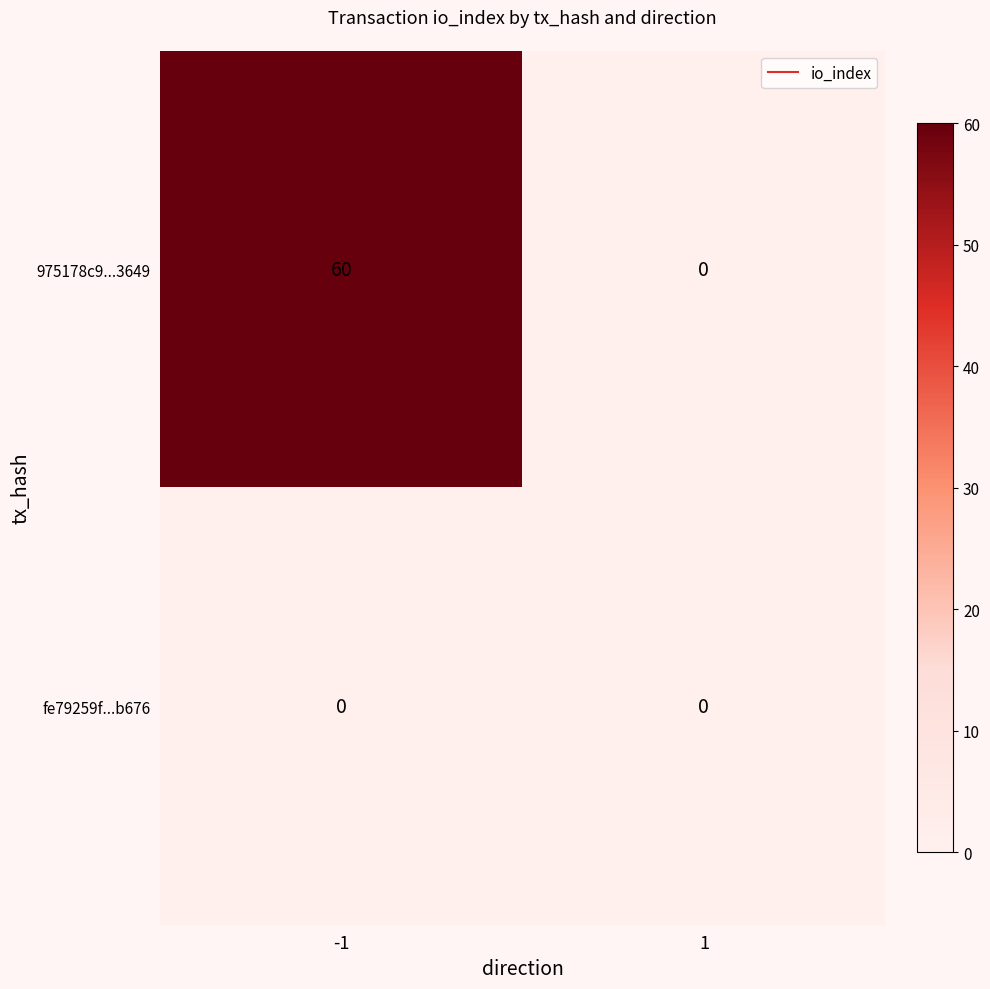

List the series in order of their overall mean, lowest first.

fe79259f...b676, 975178c9...3649